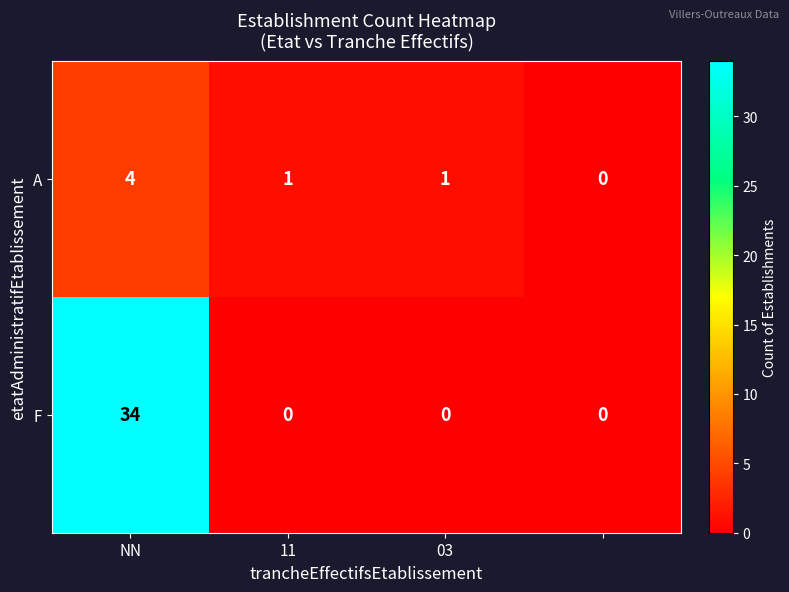

List the series in order of their peak value, highest first.

F, A